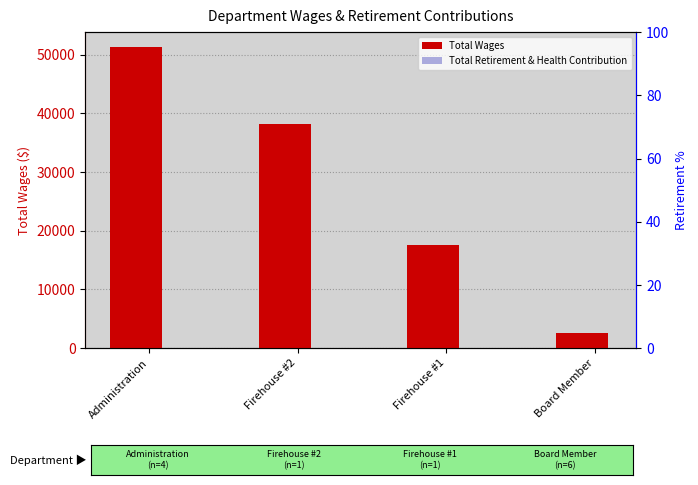

List the labels in order of Total Wages value, largest first.

Administration, Firehouse #2, Firehouse #1, Board Member